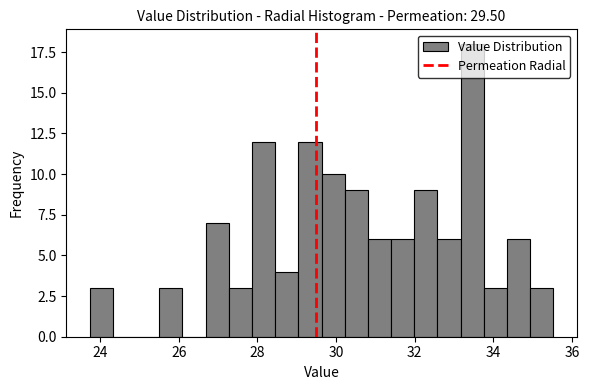

Read against the x-axis, roughly where is the centre of the tallest bar?

33.4